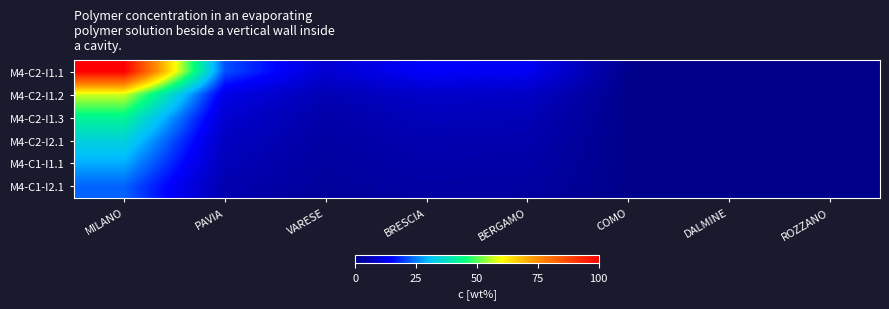

Which category has the lowest value across all series?

ROZZANO